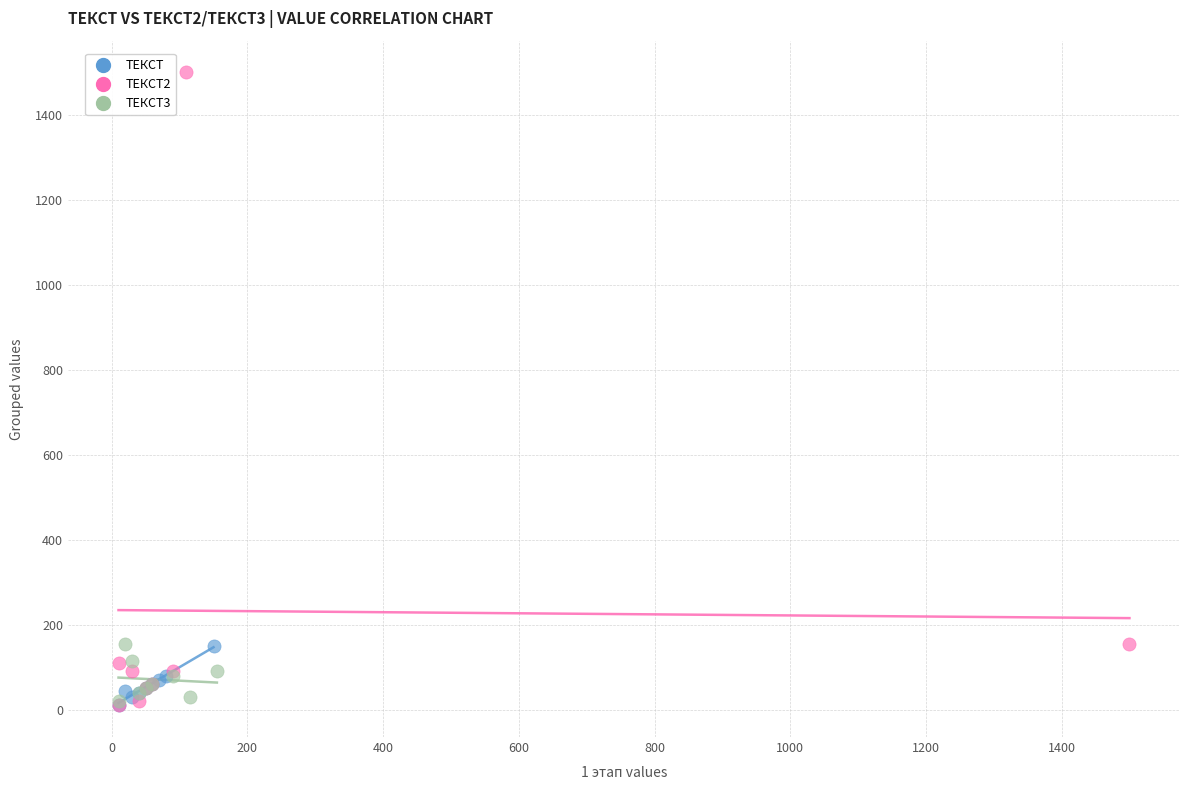

Which series contains the highest Y value?

ТЕКСТ2